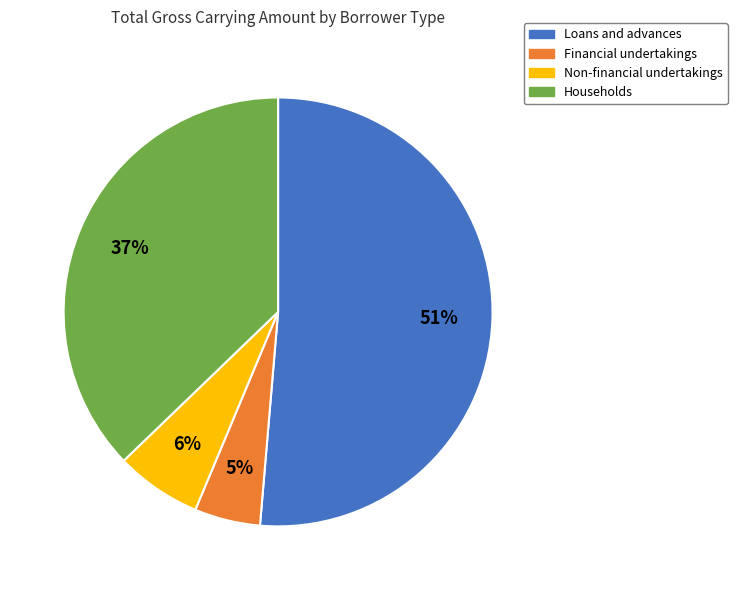

To the nearest percent, what is the difference between the largest and smallest slice percentages?

46%